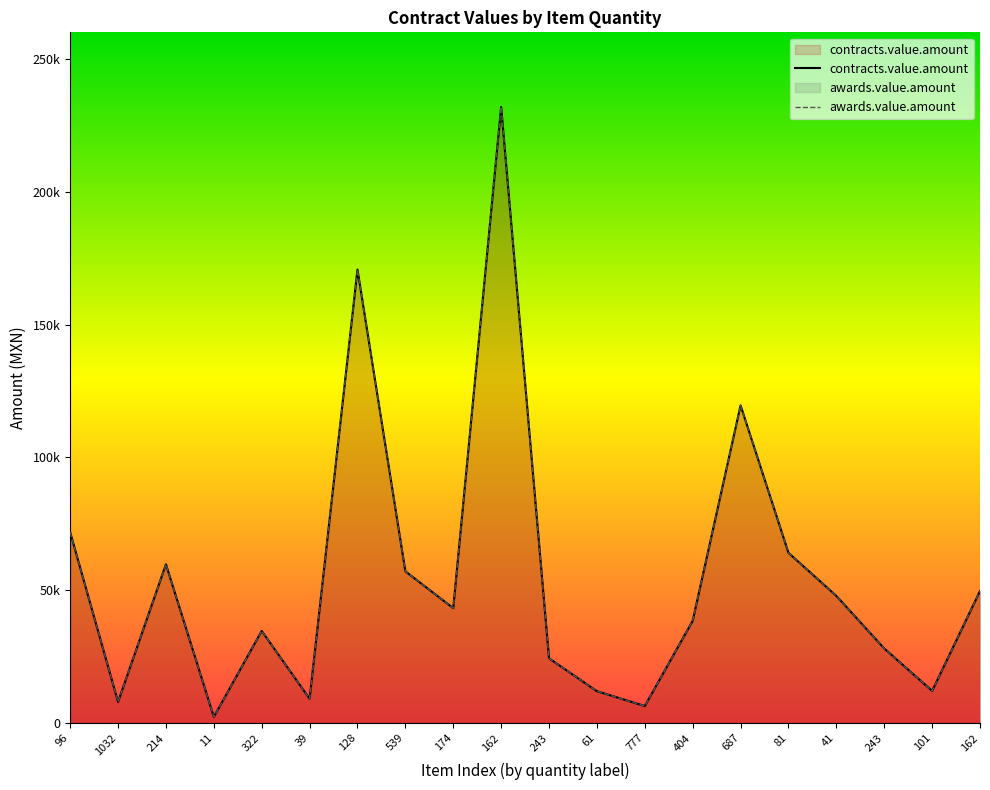

Does the chart display data point markers on the line(s)?

No